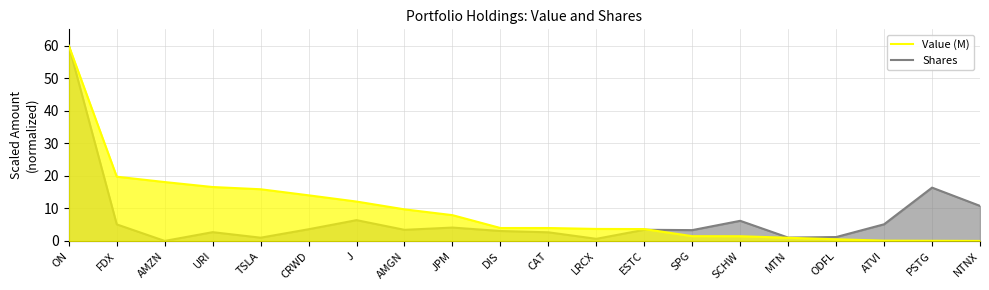

The value of Value (M) at MTN is 0.5. True or false?

False